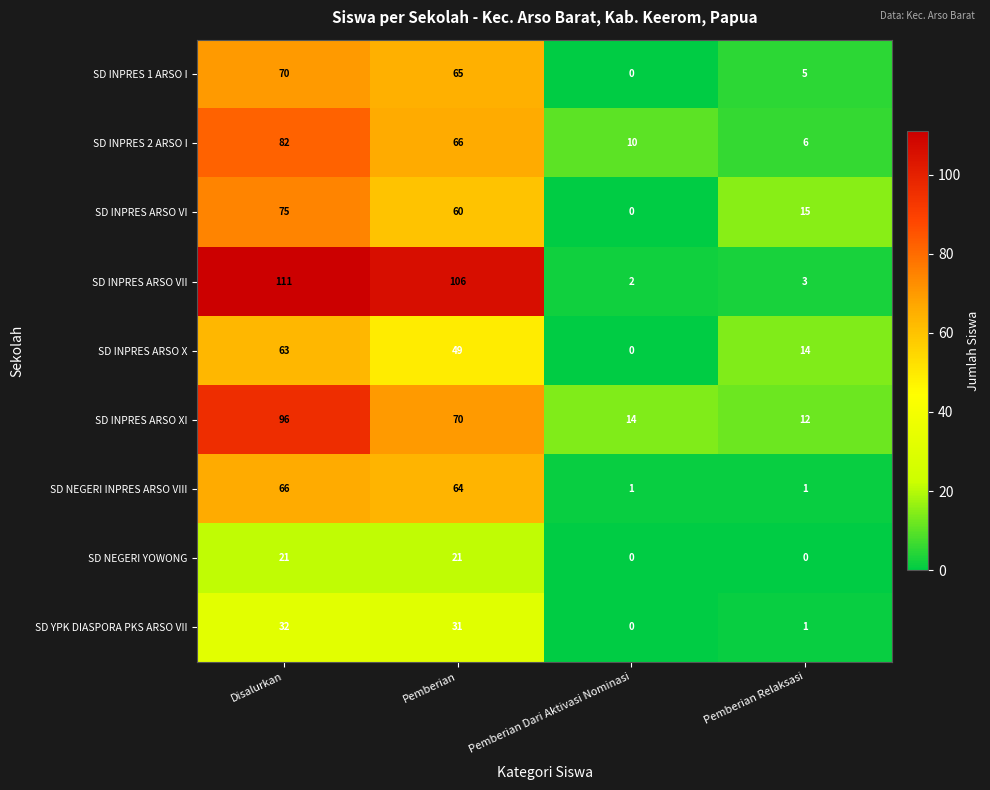

Where does the SD YPK DIASPORA PKS ARSO VII series first go above 31?

Disalurkan